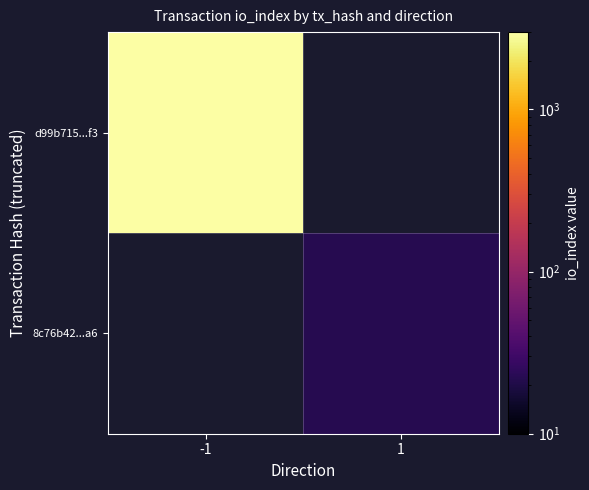

Is it true that 8c76b42...a6 equals 15.1 at 1?

False